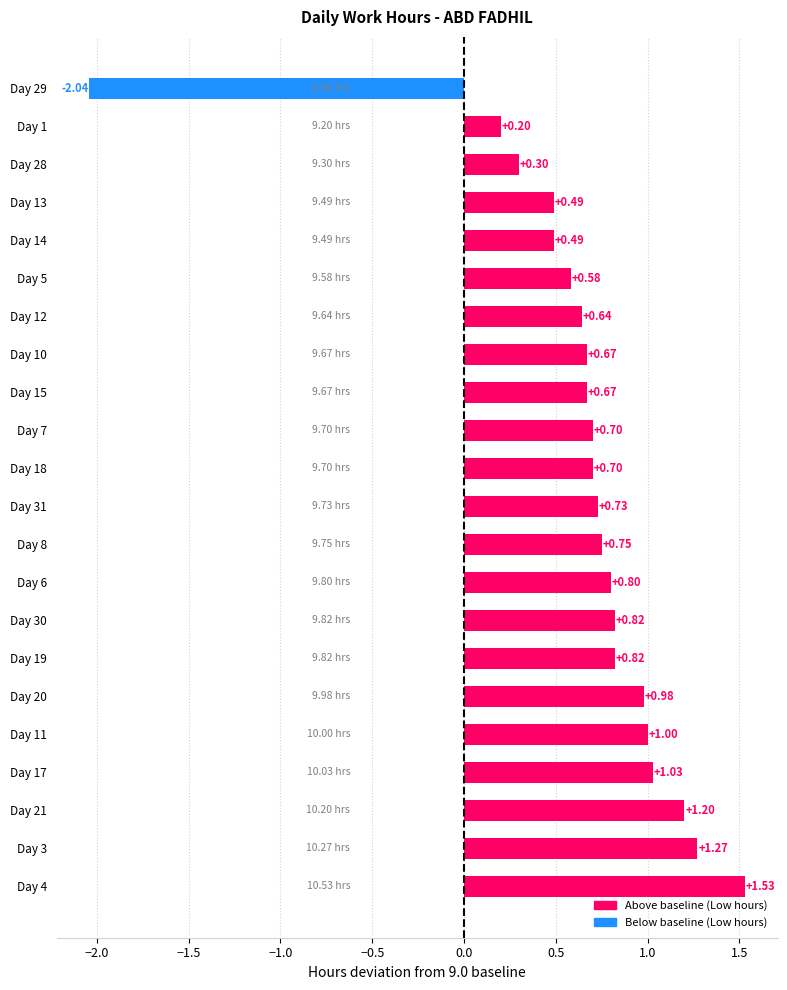

What is the sum of all values?

14.3